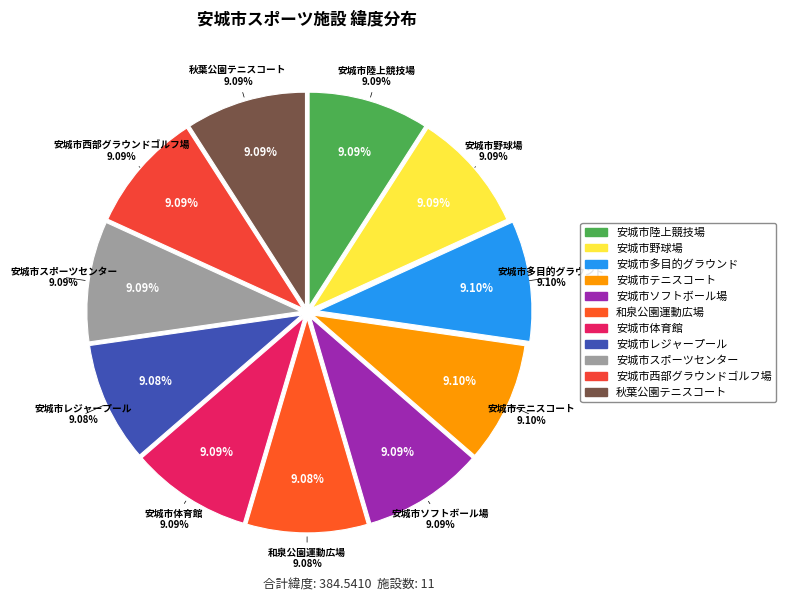

What portion of the pie excludes 安城市陸上競技場?

90.9%